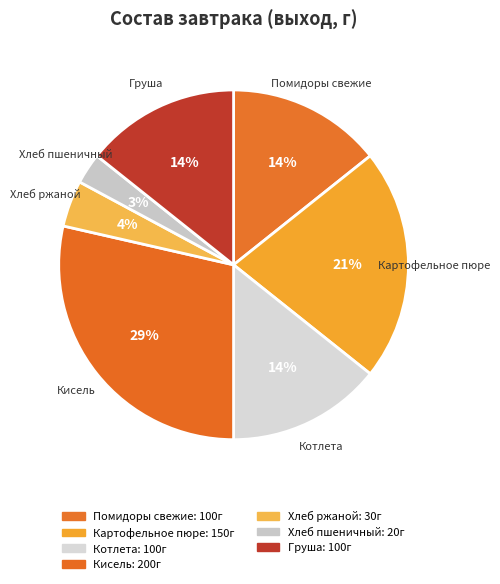

Count the number of slices in the pie.

7